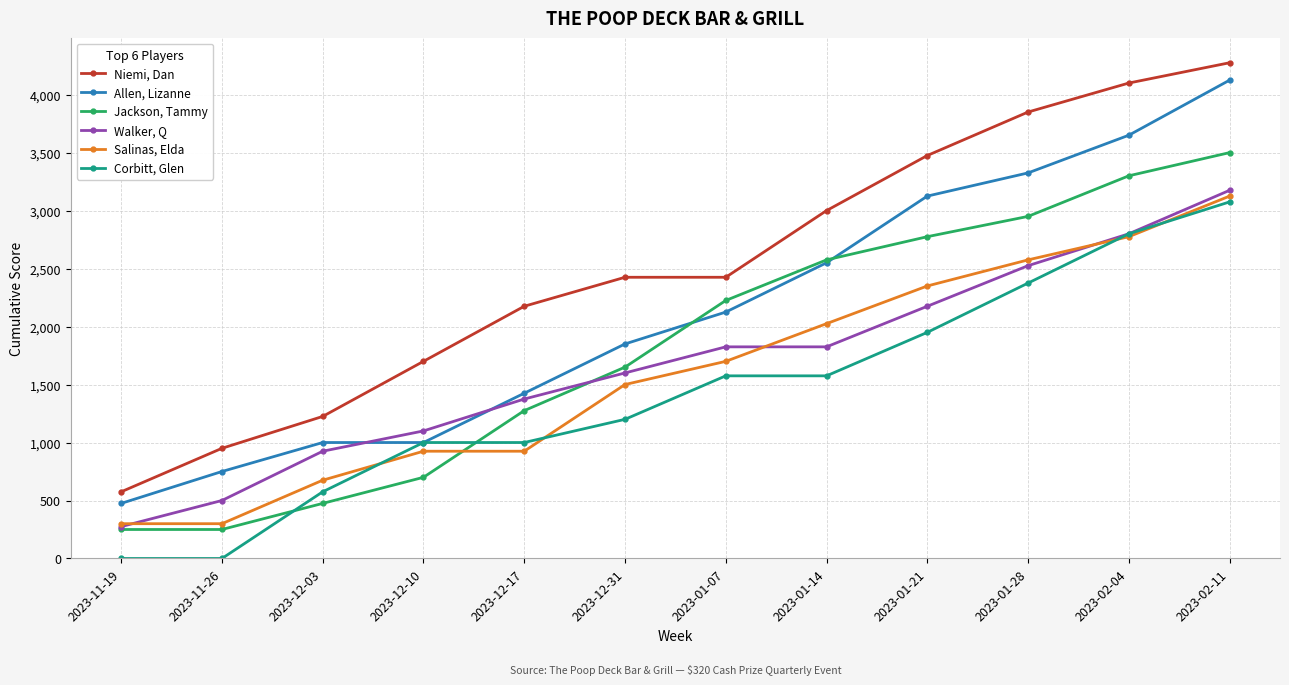

Which series has the largest total across all categories?

Niemi, Dan